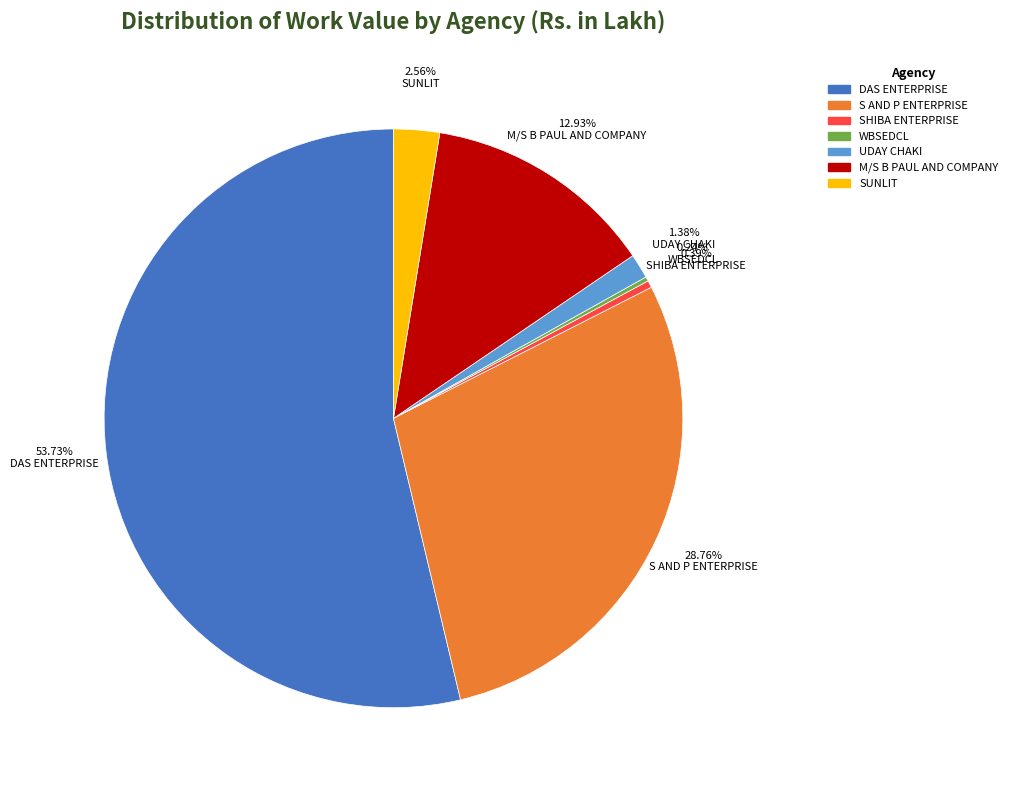

Does any single category account for the majority?

Yes